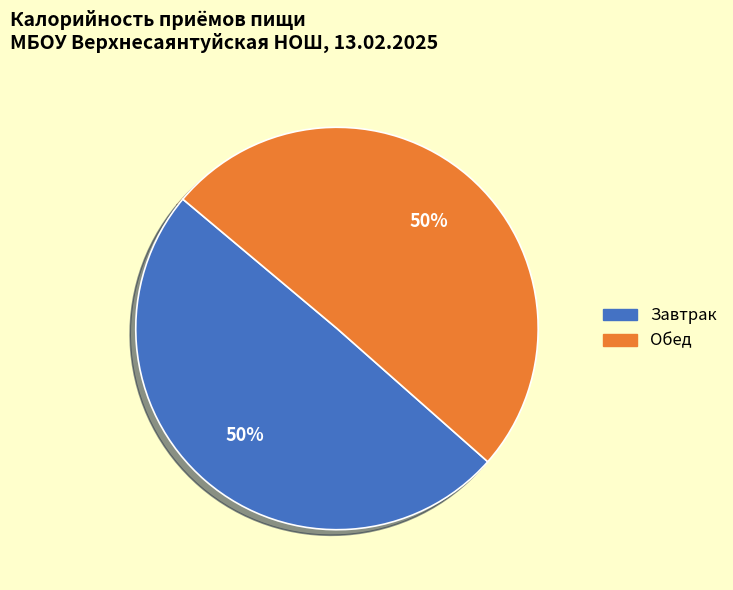

Is the sum of Обед and Завтрак greater than half?

Yes